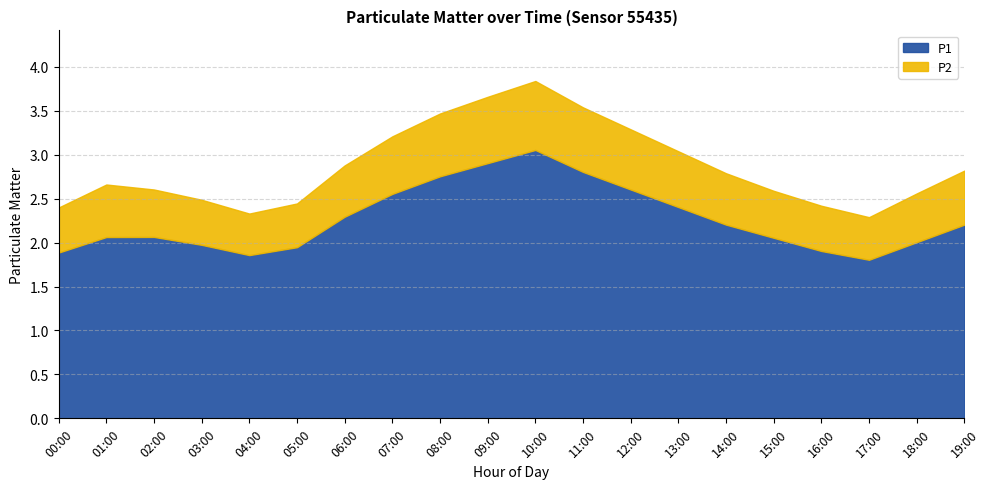

The value of P2 at 07:00 is 1.0. True or false?

False